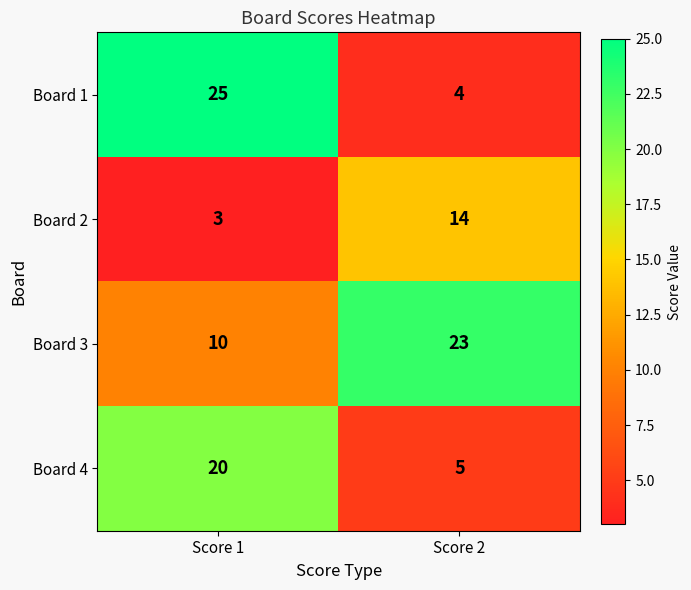

What is the total value across all series at Score 1?

58